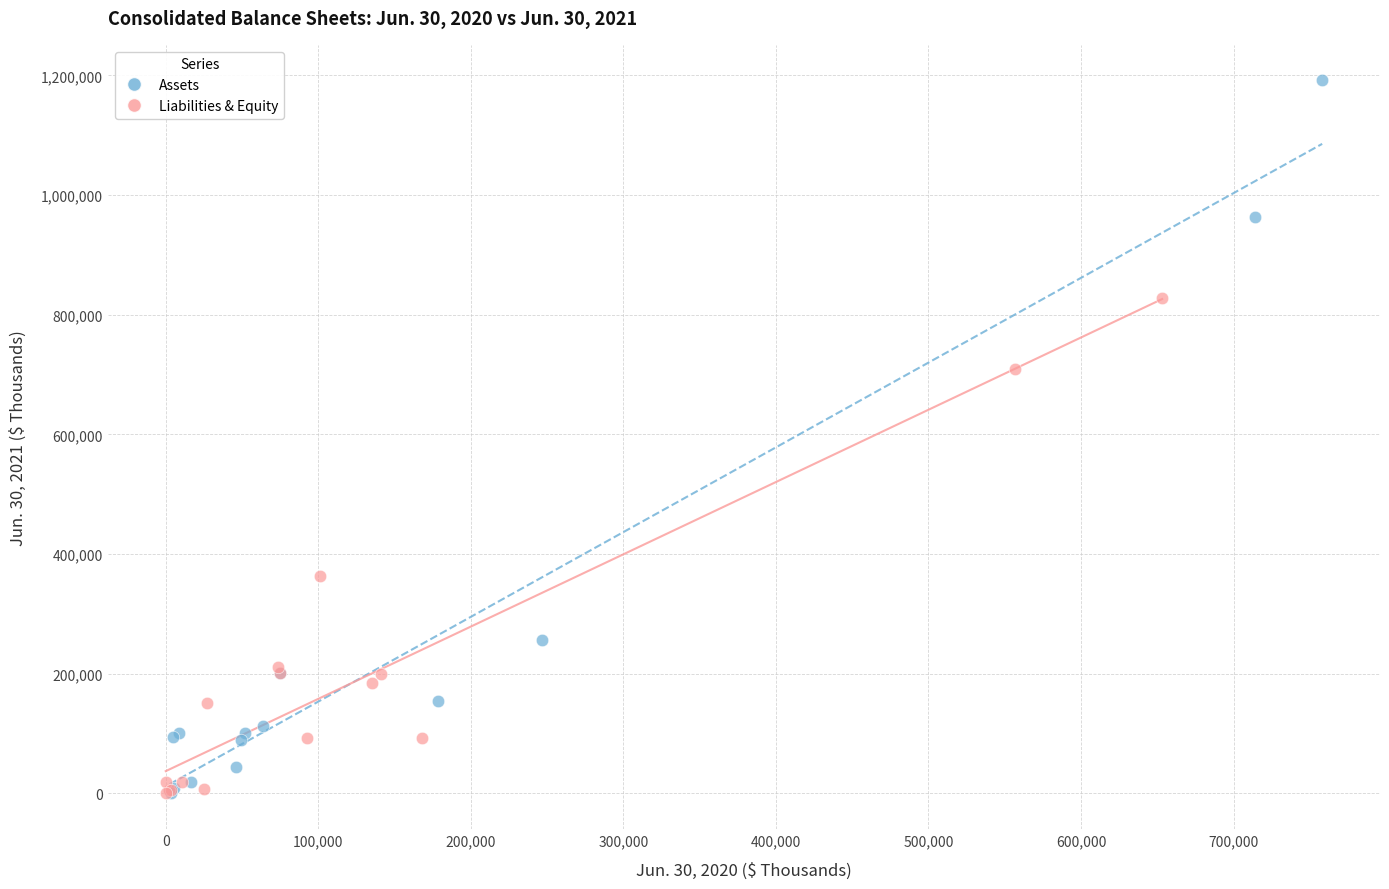

Which series has the largest Y range (max minus min)?

Assets